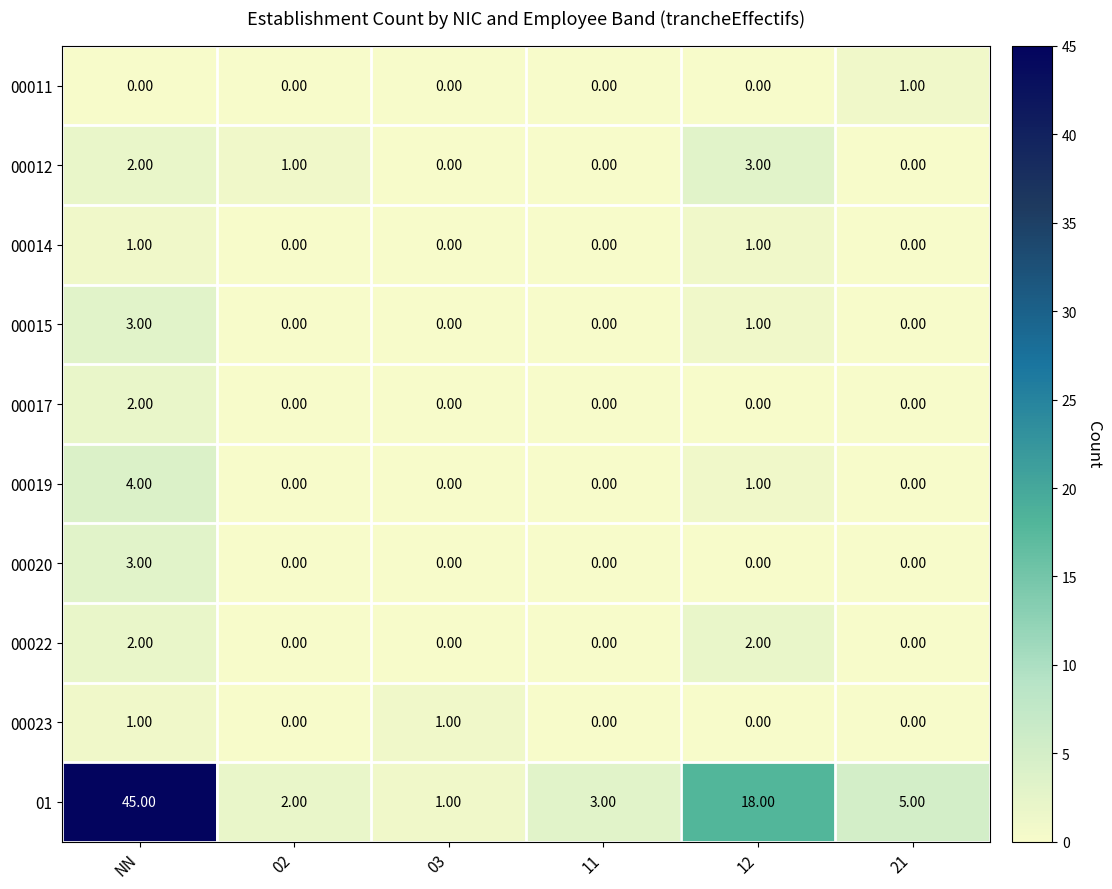

Which category has the highest value in the 00017 series?

NN